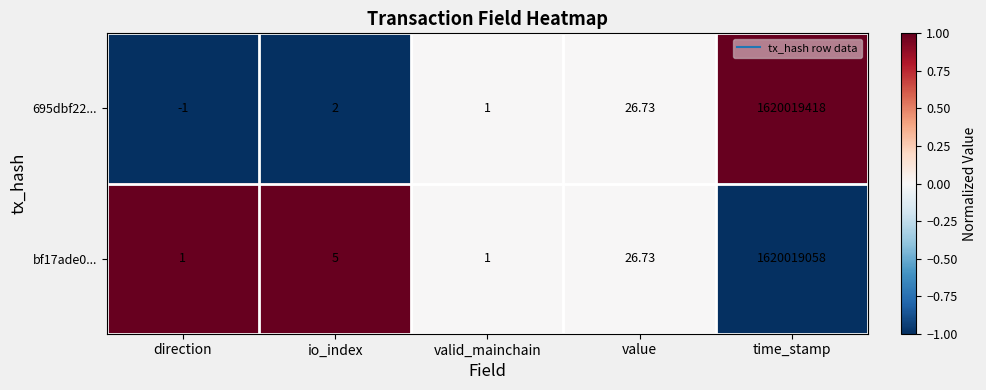

At which category is the sum across all series the highest?

time_stamp